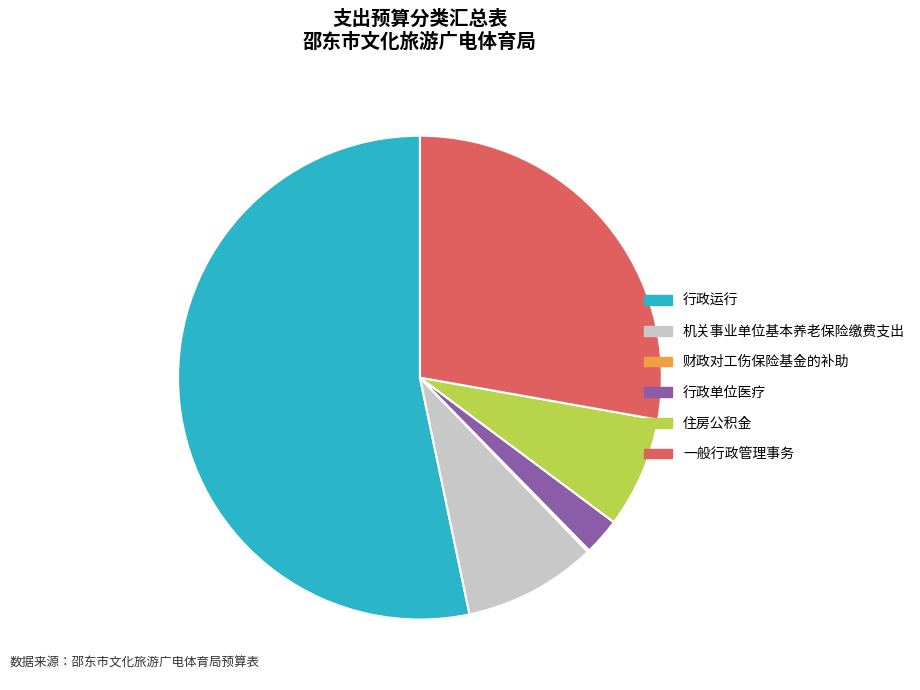

Does any single category account for the majority?

Yes